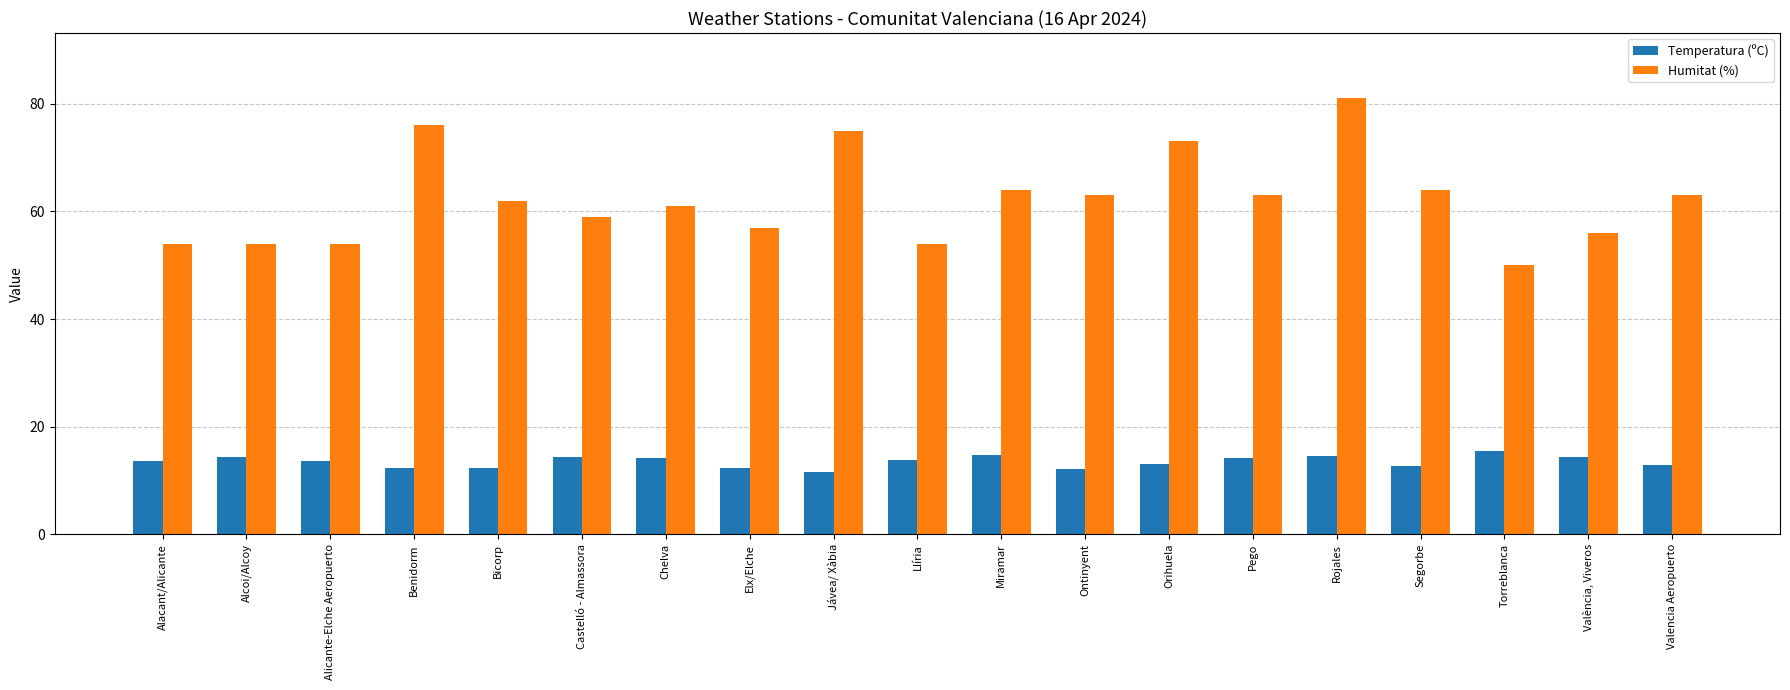

What is the difference between the maximum and minimum values in the Temperatura (ºC) series?

3.8